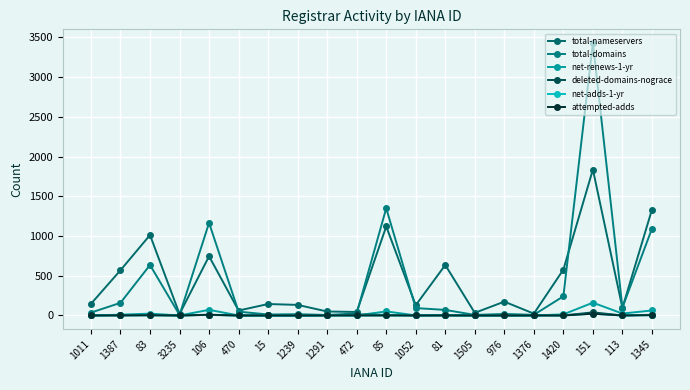

True or false: deleted-domains-nograce and total-nameservers cross at least once.

False